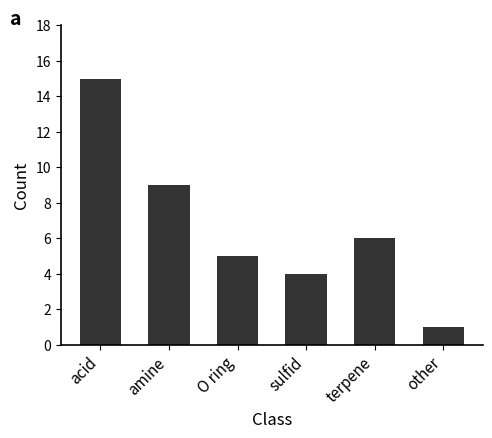

The chart shows a value of 8 at O ring. True or false?

False